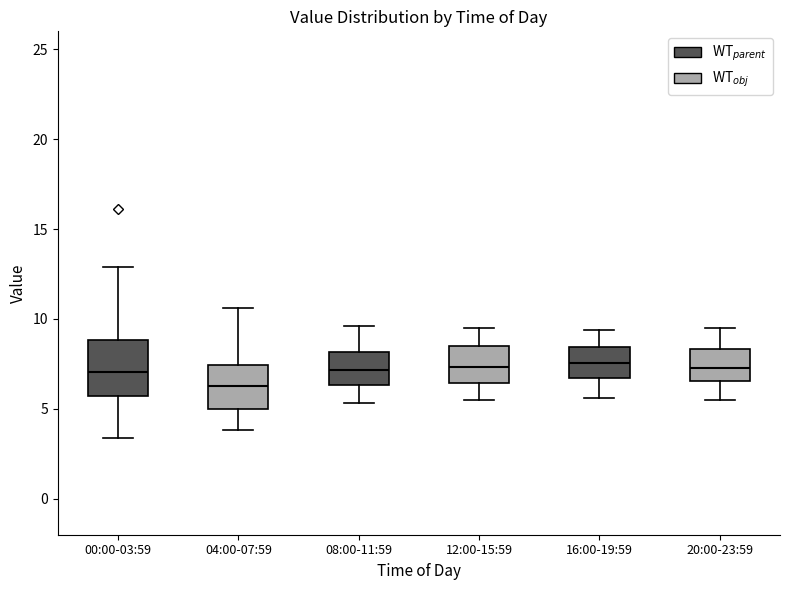

Reading left to right, transcribe this box plot: for each box, give where its median line is, the range the box spans, and where its two whiskers end, as read against the y-axis. The values are not printed on the chart, so give them approximately, as read against the axis.

00:00-03:59: median 7.0, box 5.5 to 9.0, whiskers 3.5 to 13.0
04:00-07:59: median 6.5, box 5.0 to 7.5, whiskers 4.0 to 10.5
08:00-11:59: median 7.0, box 6.5 to 8.0, whiskers 5.5 to 9.5
12:00-15:59: median 7.5, box 6.5 to 8.5, whiskers 5.5 to 9.5
16:00-19:59: median 7.5, box 6.5 to 8.5, whiskers 5.5 to 9.5
20:00-23:59: median 7.5, box 6.5 to 8.5, whiskers 5.5 to 9.5